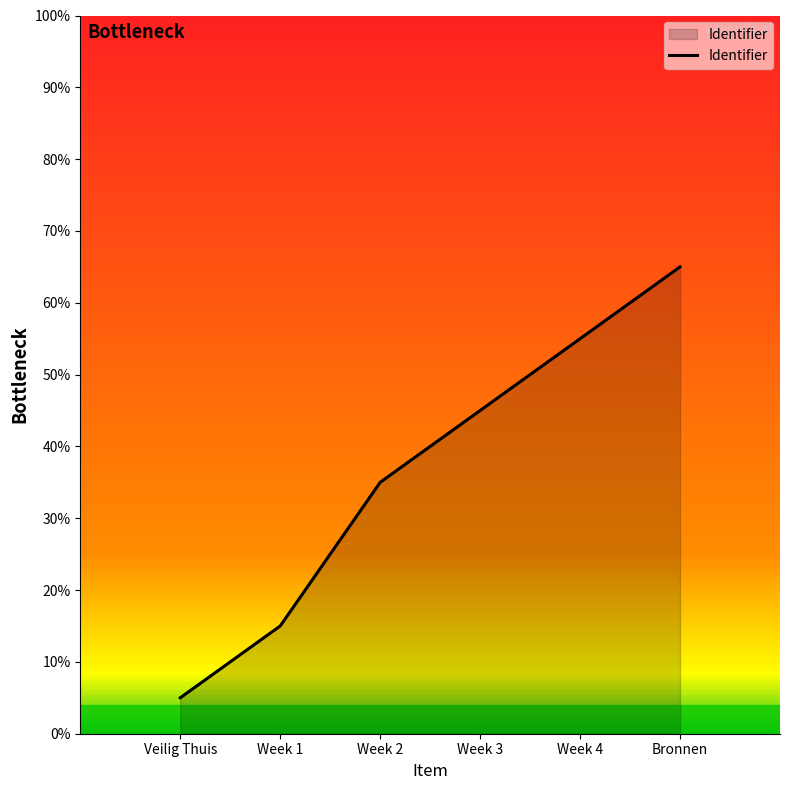

Is it true that the value at Week 1 is 20?

False